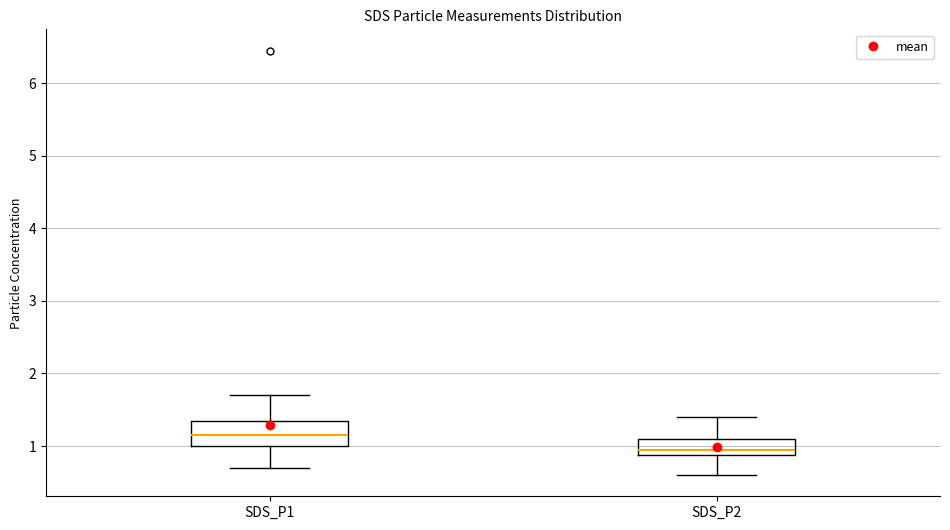

Which box is the tallest, from its lower edge to its upper edge?

SDS_P1